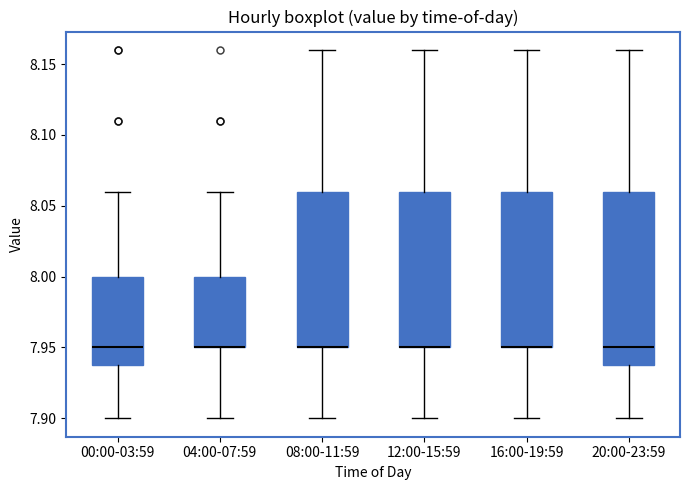

Where does the upper whisker of the box for 12:00-15:59 end on the y-axis? The values are not printed on the chart, so give them approximately, as read against the axis.

8.16